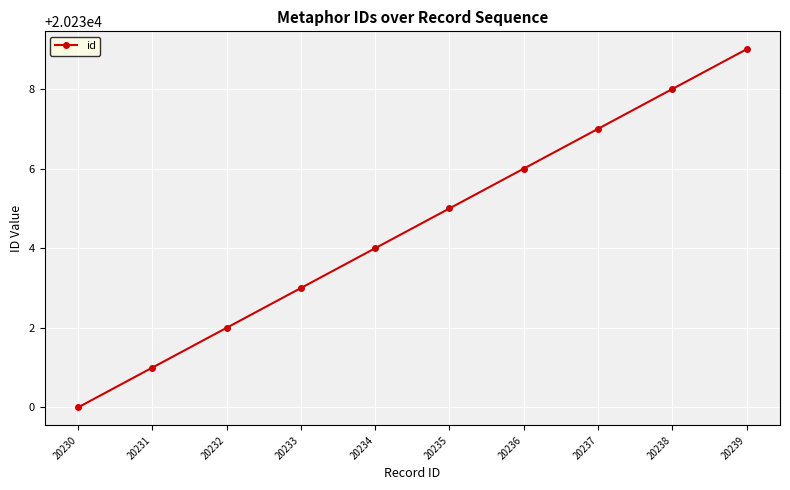

How many values are below 20235?

5